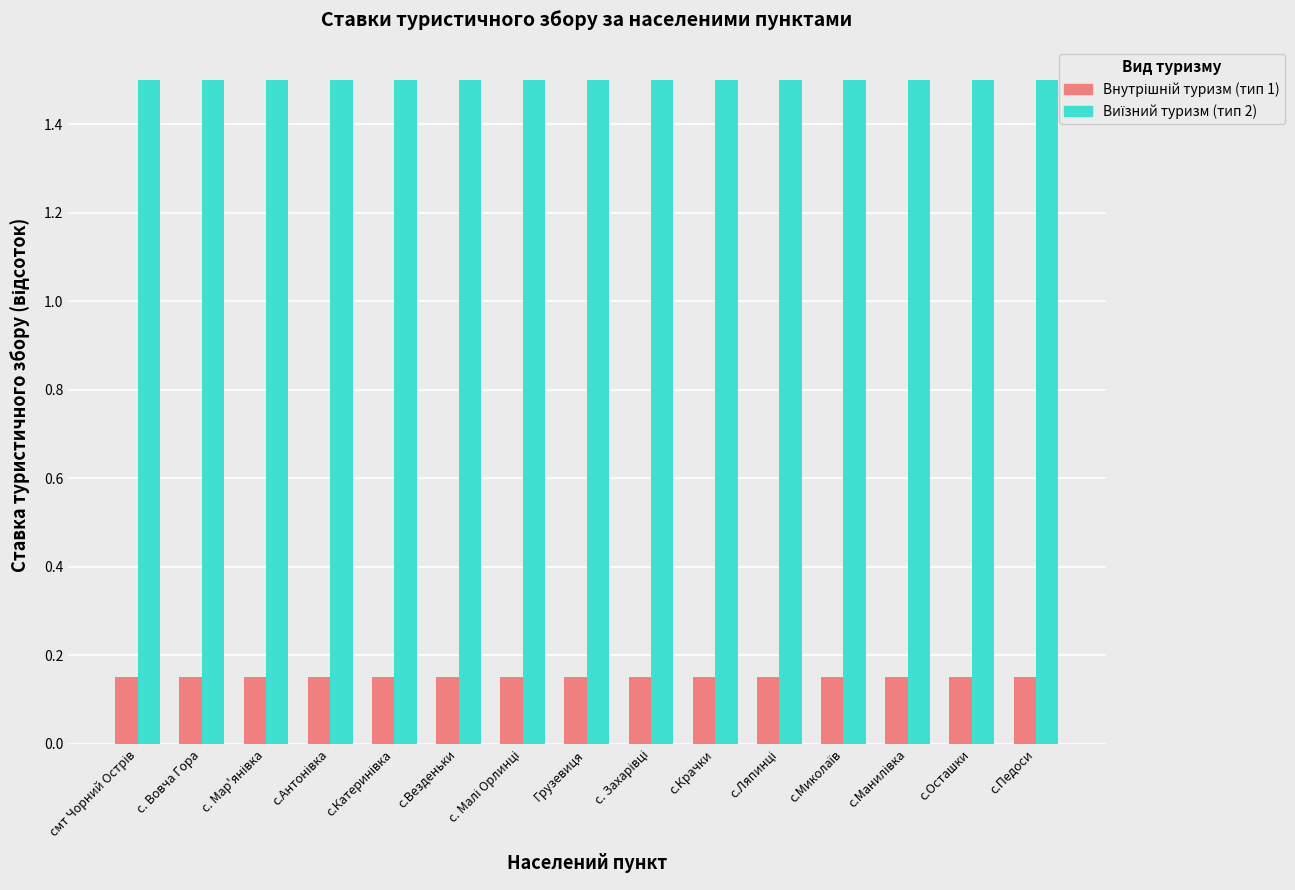

What is the average value of the Виїзний туризм (тип 2) series?

1.5